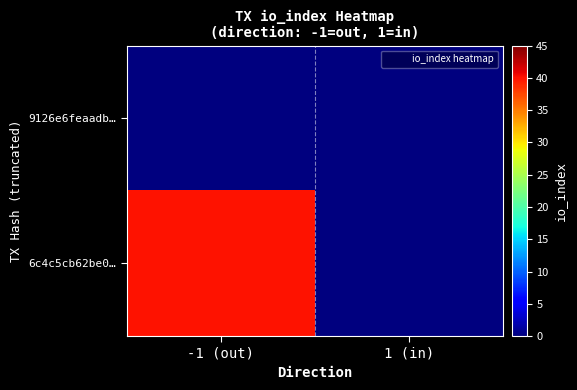

At how many categories does at least one series exceed 6?

1